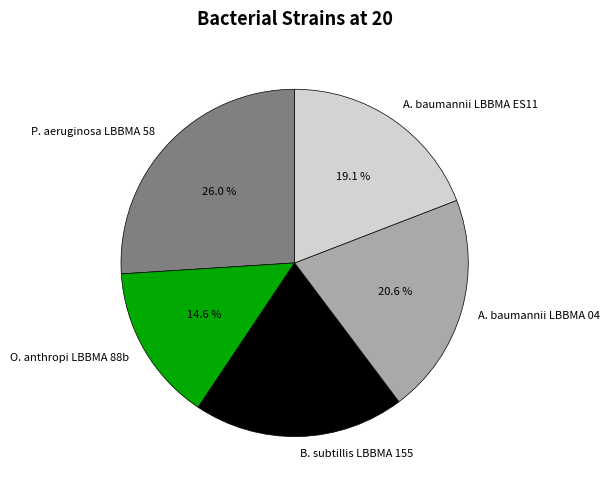

What percentage is the A. baumannii LBBMA ES11 slice, to the nearest percent?

19%